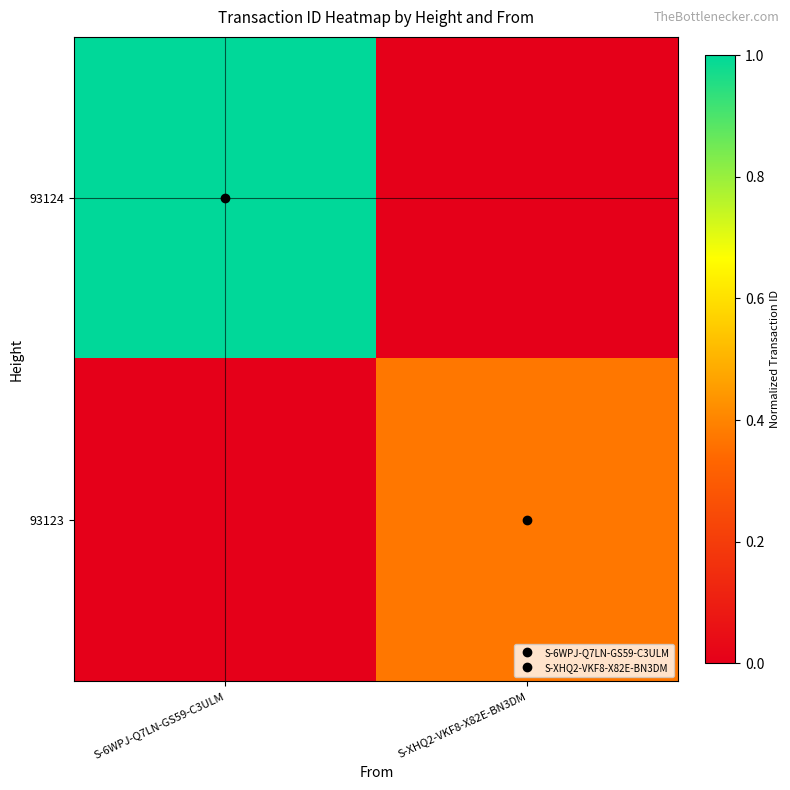

How many data points does each series have?

2